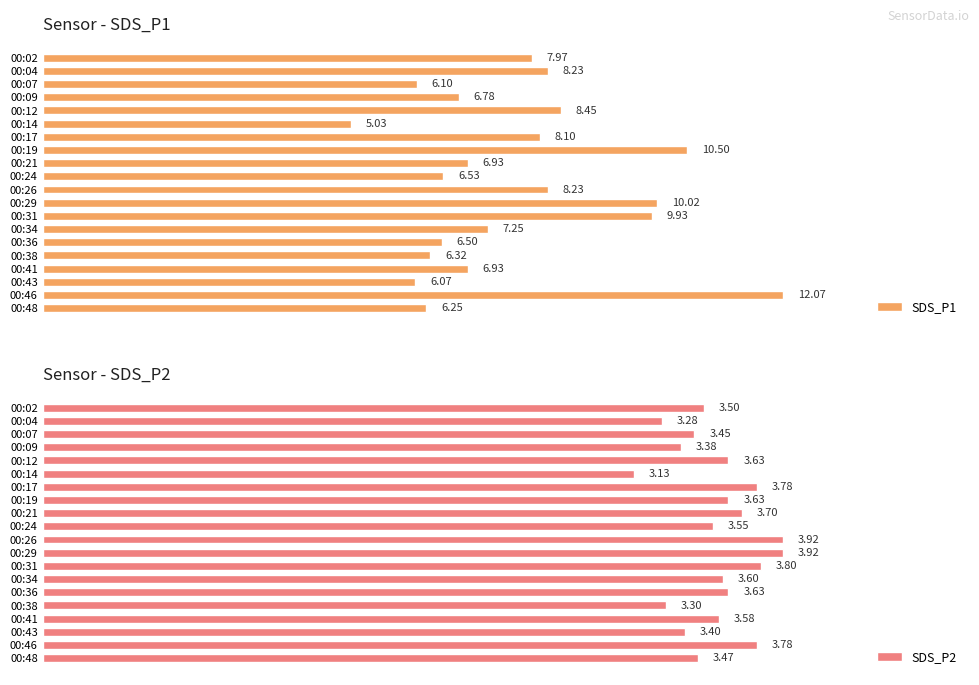

What is the value of the SDS_P2 bar at the 4th from the left?

3.4